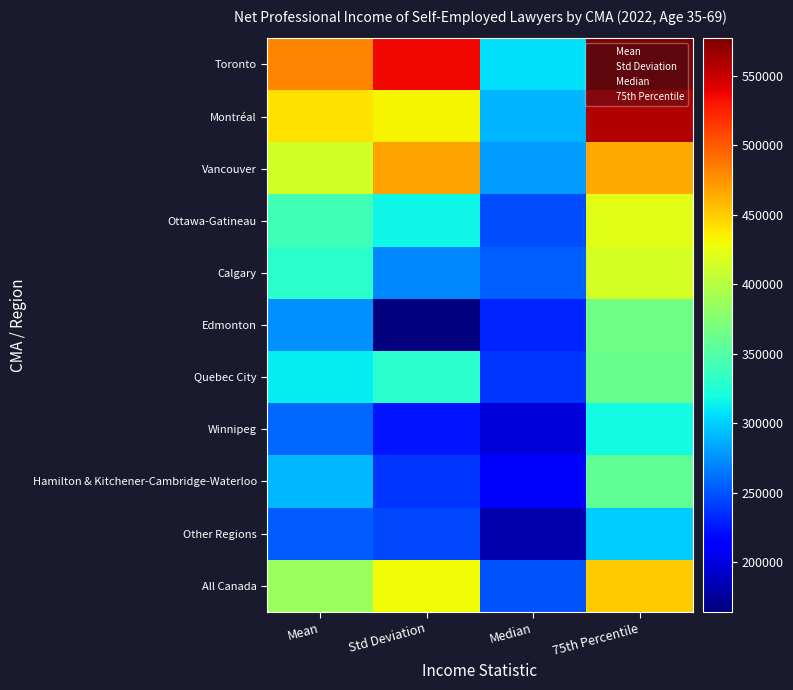

Count the Winnipeg values in the range 224845 to 318985.

3